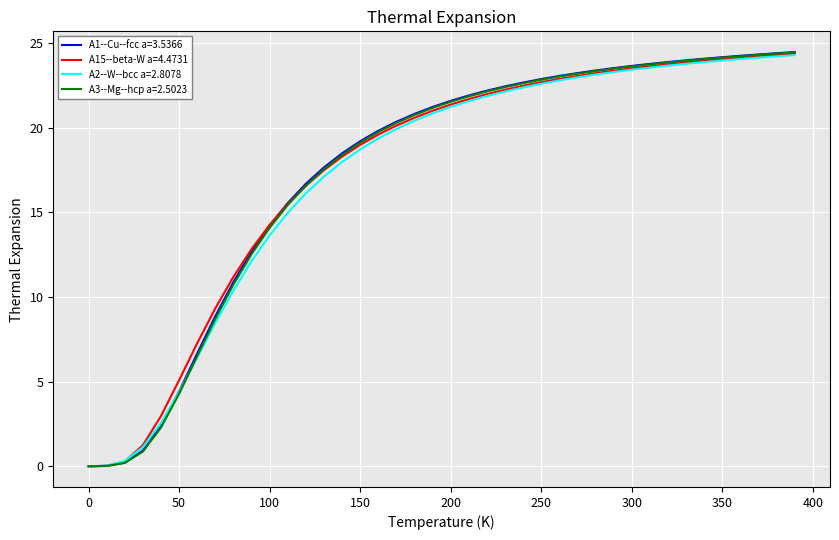

Which series has the largest range (max minus min)?

A1--Cu--fcc a=3.5366